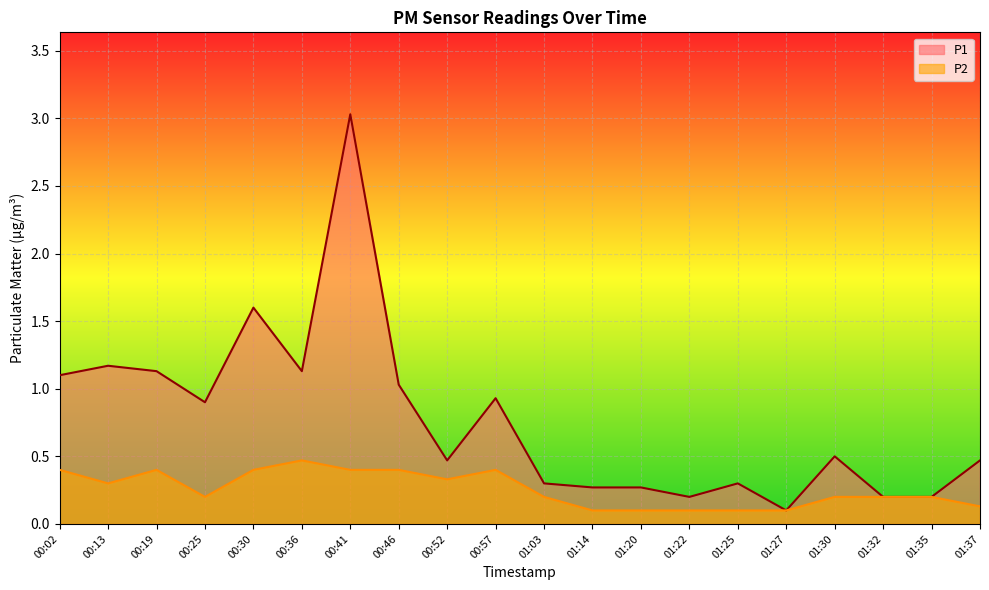

How many data points does each series have?

20